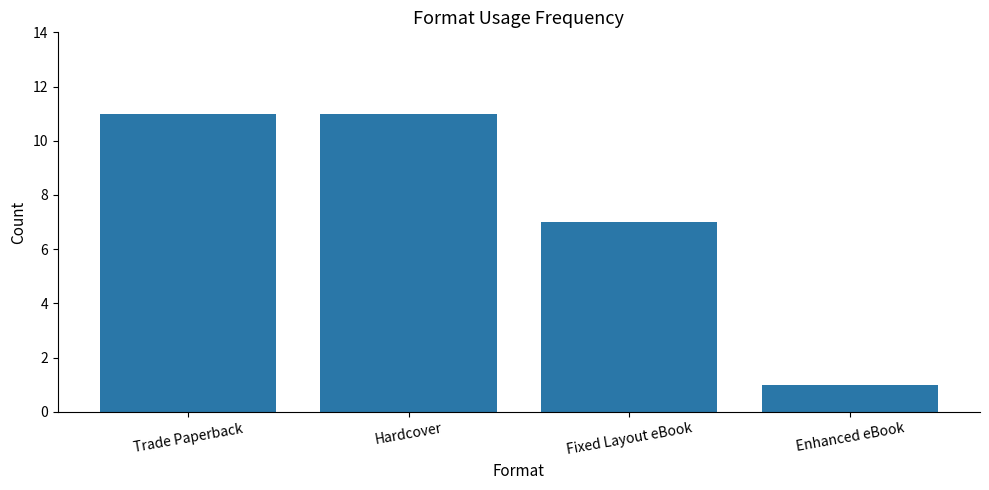

Are the bars grouped side by side (vs. stacked)?

No